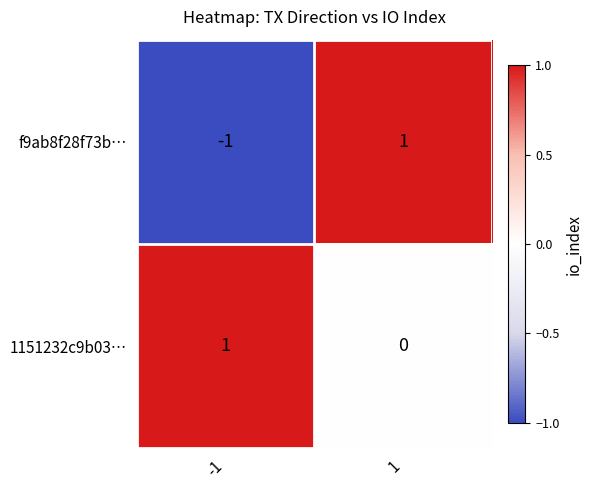

Which series has the largest total across all categories?

1151232c9b03…